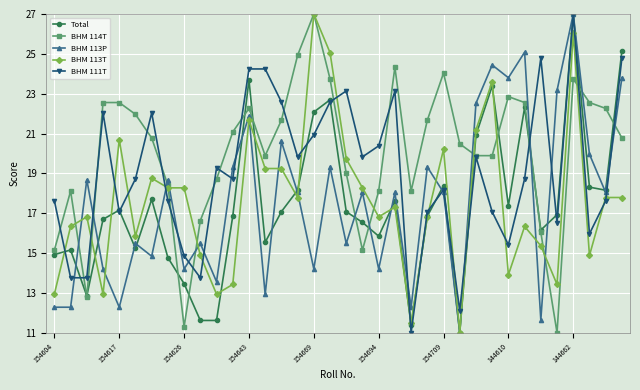

How many intersections are there between BHM 113P and BHM 114T?

11